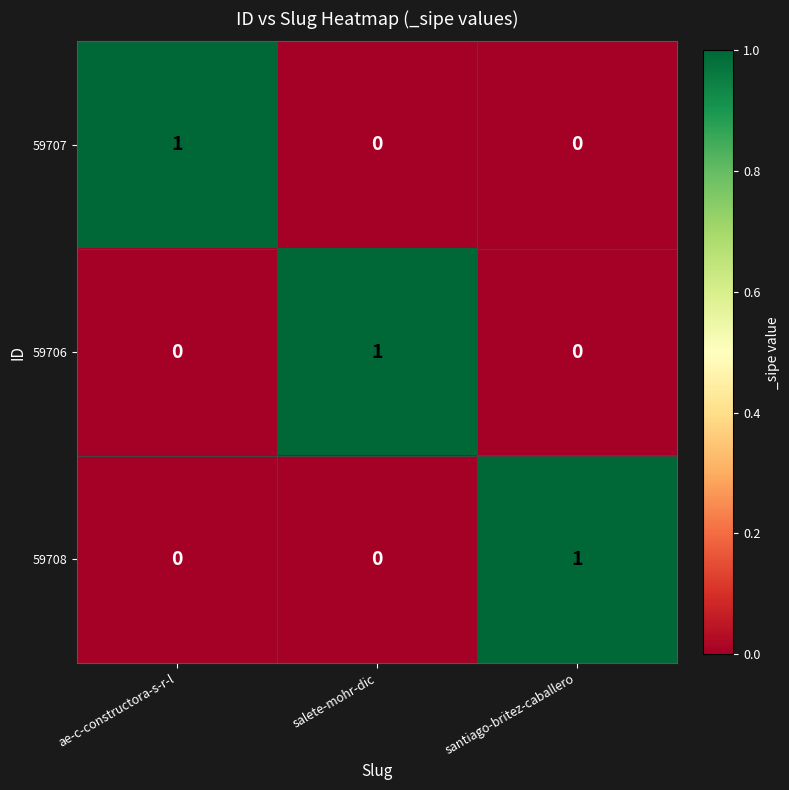

At how many categories does at least one series exceed 0?

3